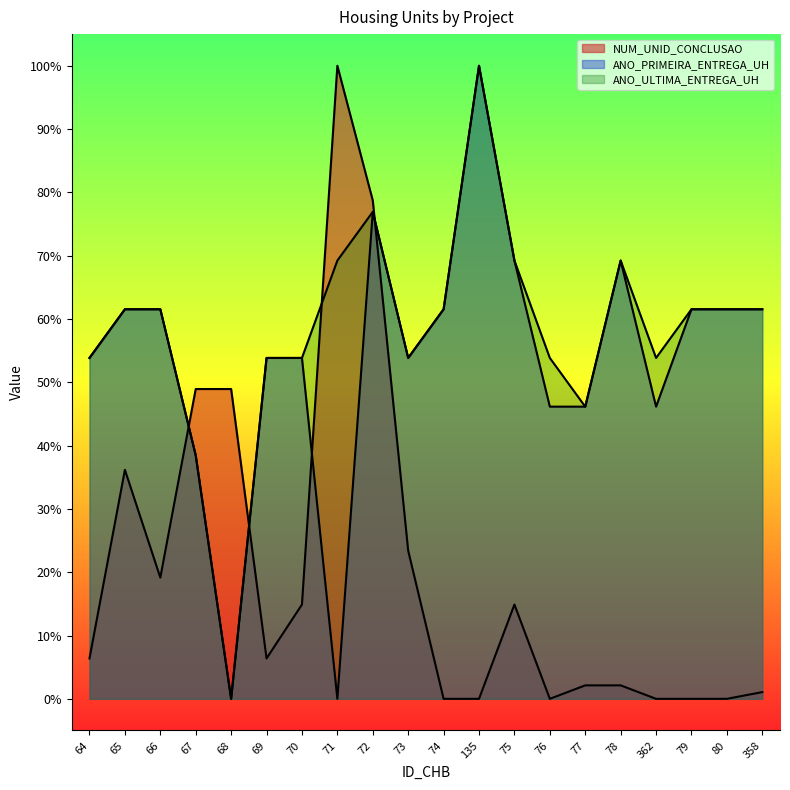

Rank the categories by NUM_UNID_CONCLUSAO value from highest to lowest.

71, 72, 67, 68, 65, 73, 66, 70, 75, 64, 69, 77, 78, 358, 74, 135, 76, 362, 79, 80